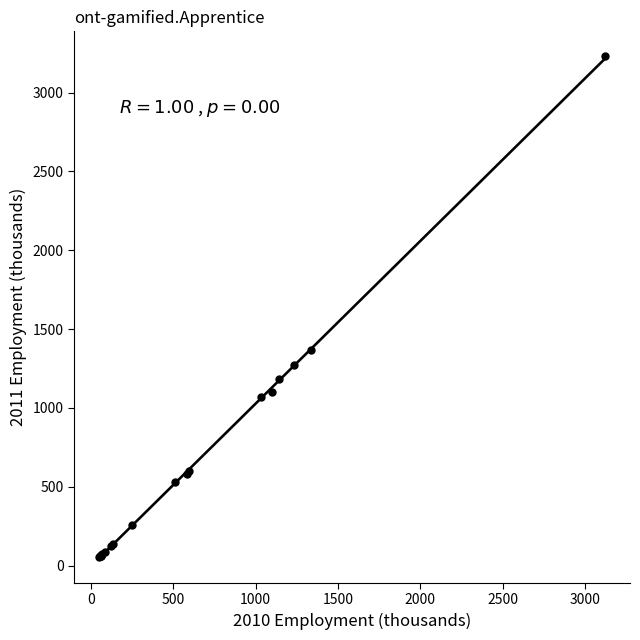

What Y value in the scatter plot is closest to 1642?

1365.9